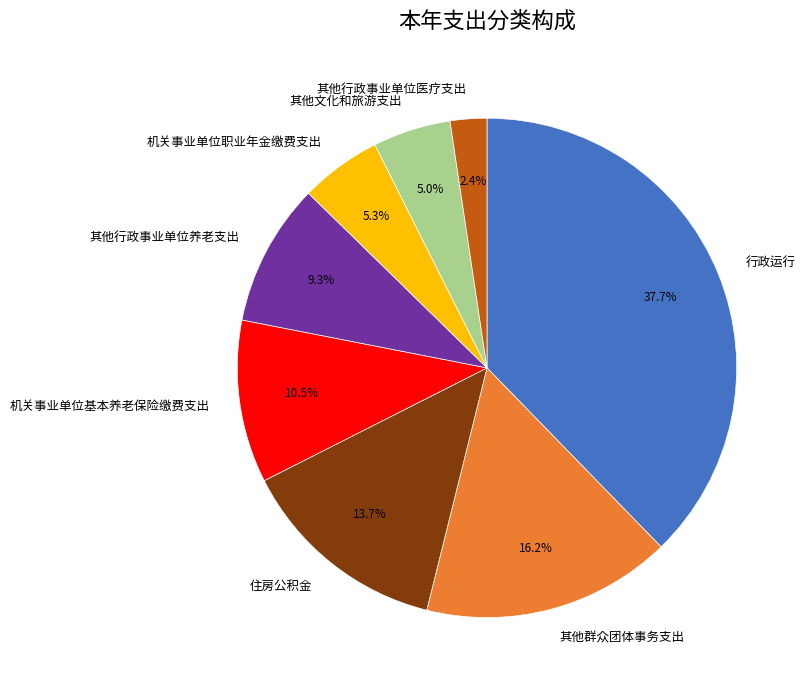

To the nearest percent, what percentage of the pie is 机关事业单位职业年金缴费支出?

5%